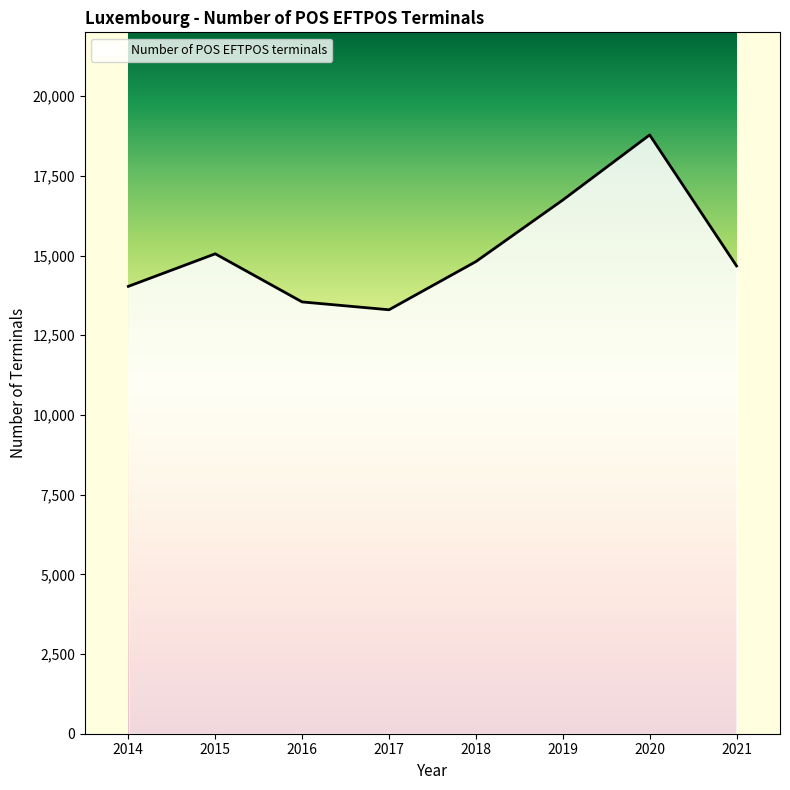

The chart shows a value of 15053 at 2015. True or false?

True